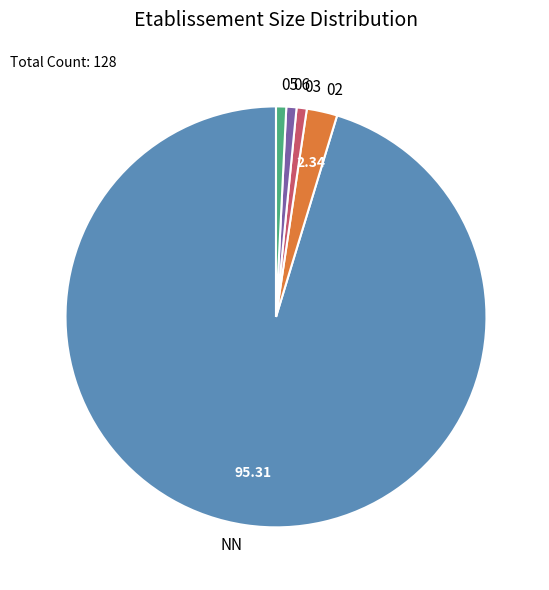

Is the sum of 02 and 03 greater than half?

No